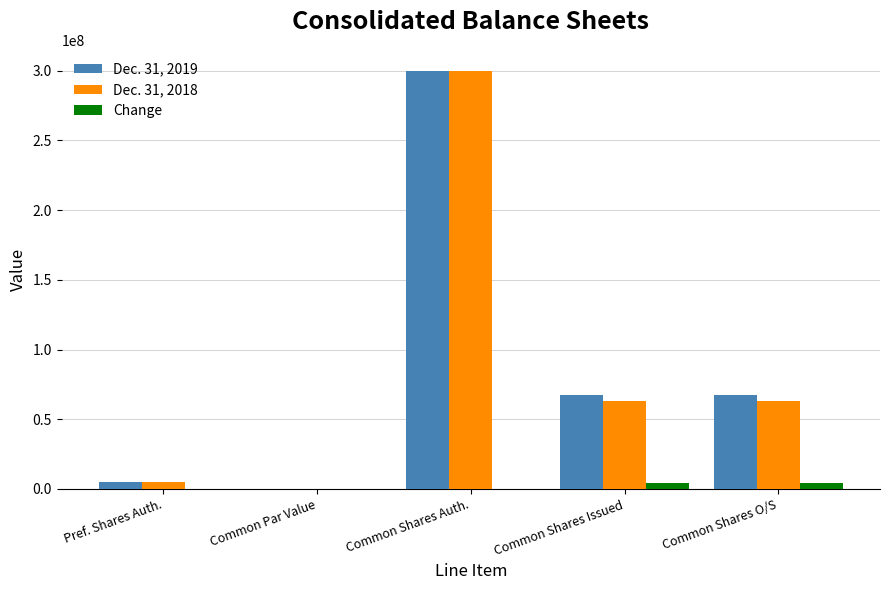

The value of Dec. 31, 2018 at Common Shares Issued is 22417419.5. True or false?

False